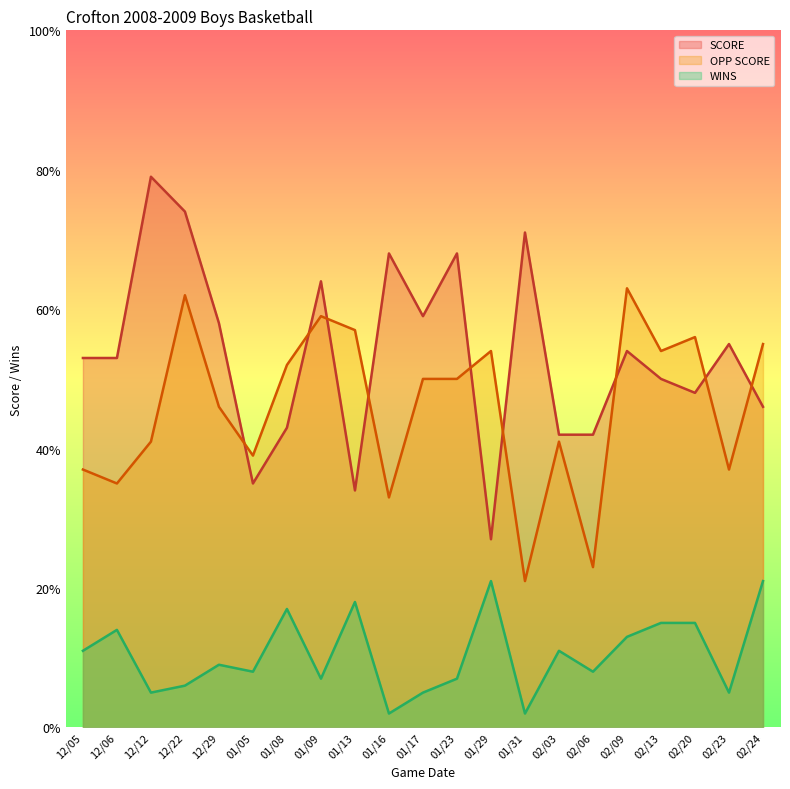

What is the spread (max minus min) of values at 01/17?

54